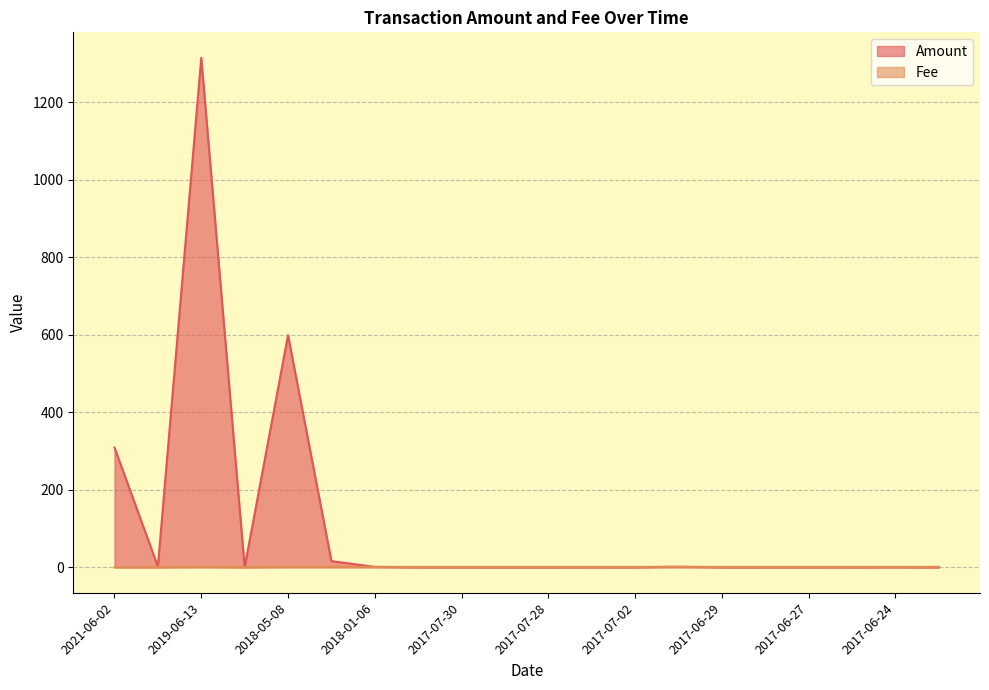

What is the average value of the Amount series?

112.2